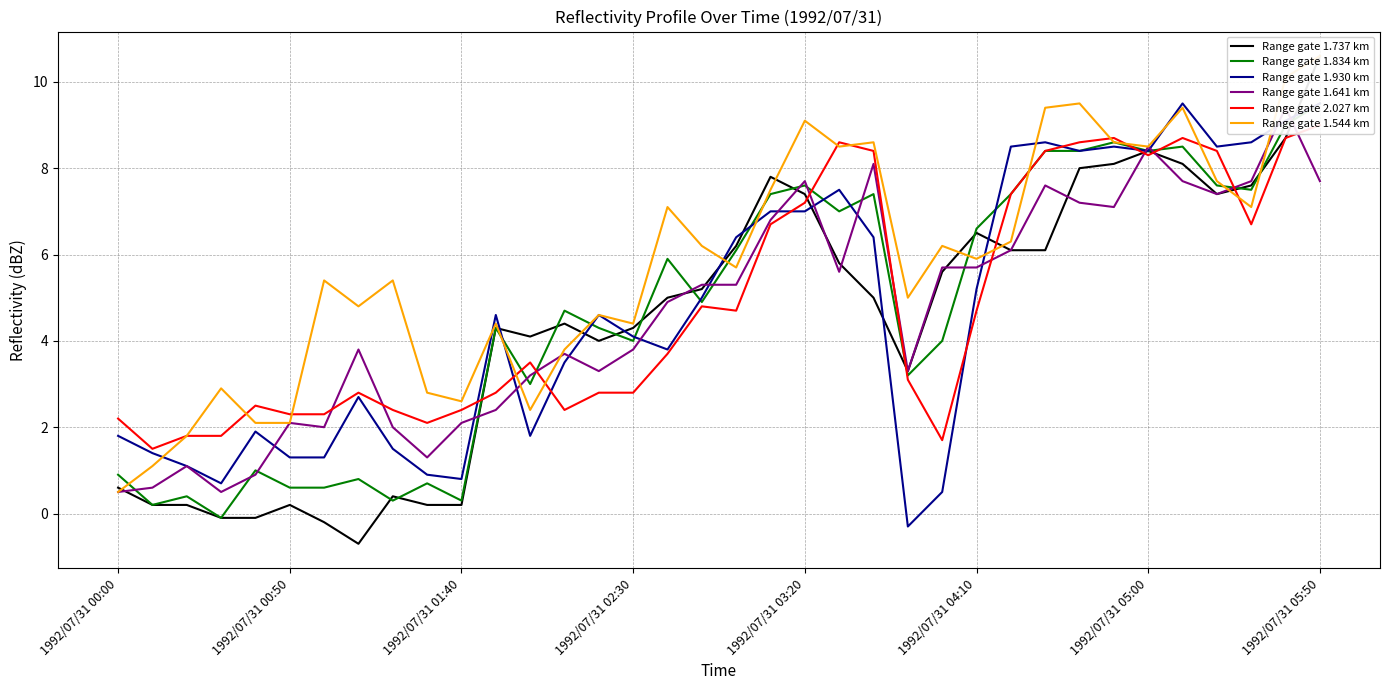

True or false: Range gate 2.027 km has more than 0 interior local peaks.

True